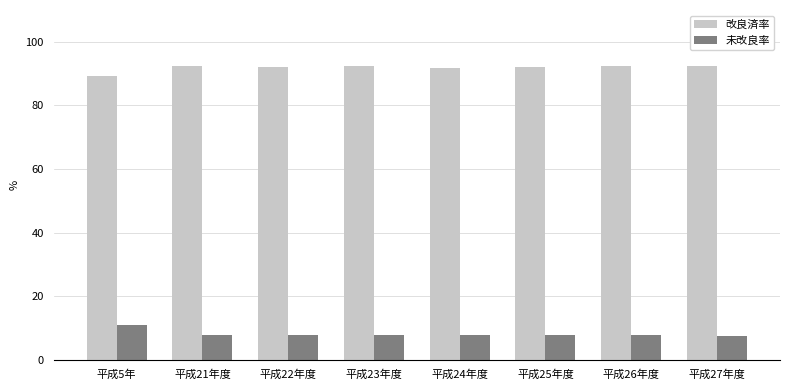

Is the value of 未改良率 at 平成22年度 greater than the value of 改良済率 at 平成22年度?

No